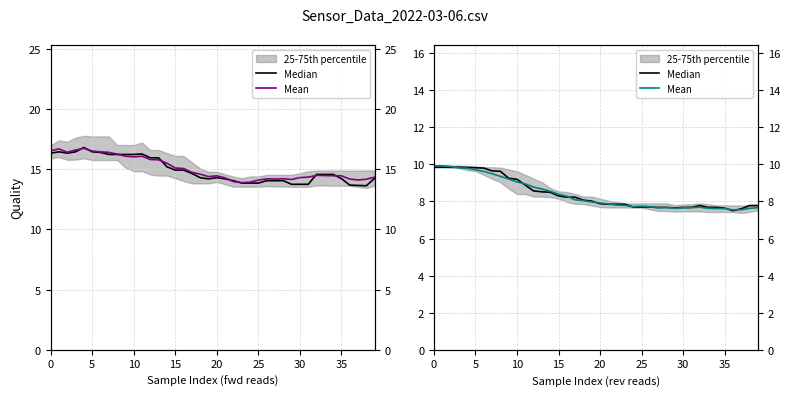

At which category does Mean reach its first local valley?

24